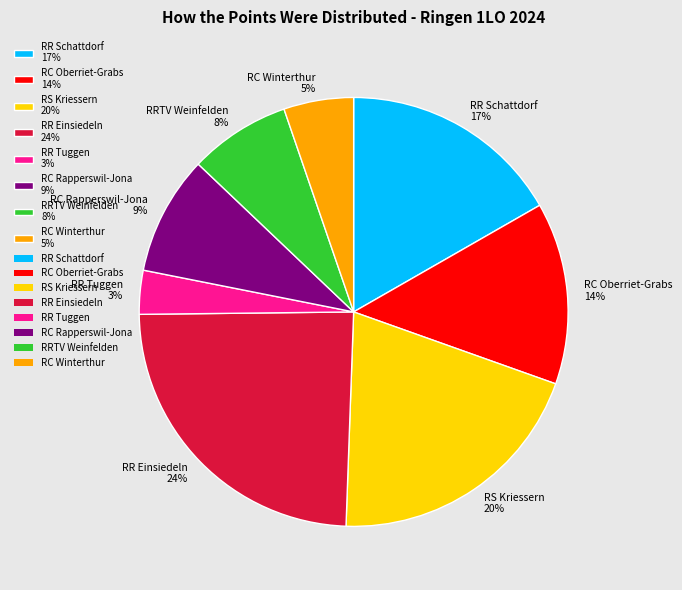

To the nearest percent, what is the difference between the RS Kriessern and RC Winterthur slice percentages?

15%